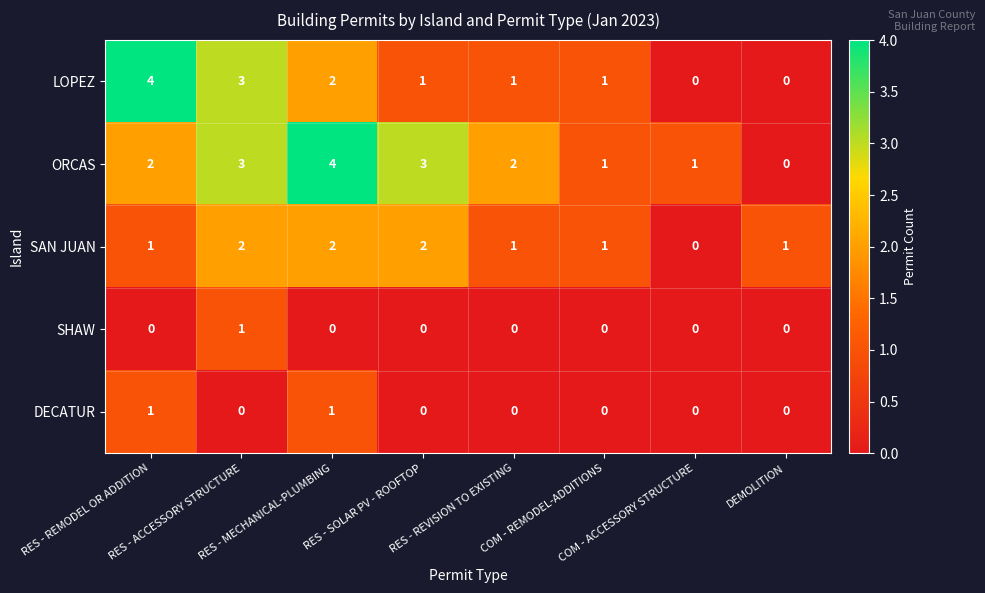

At how many categories does at least one series exceed 0?

8